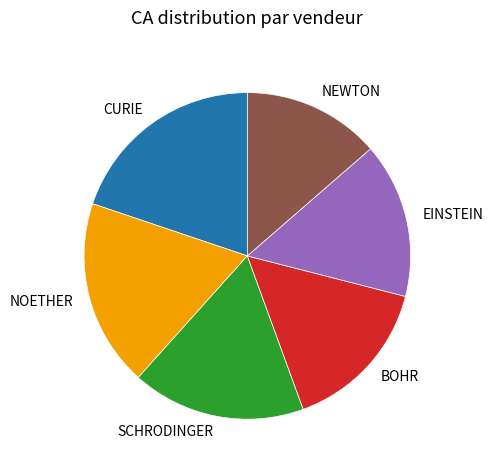

Approximately how many times larger is the value at SCHRODINGER compared to NEWTON?

1.3